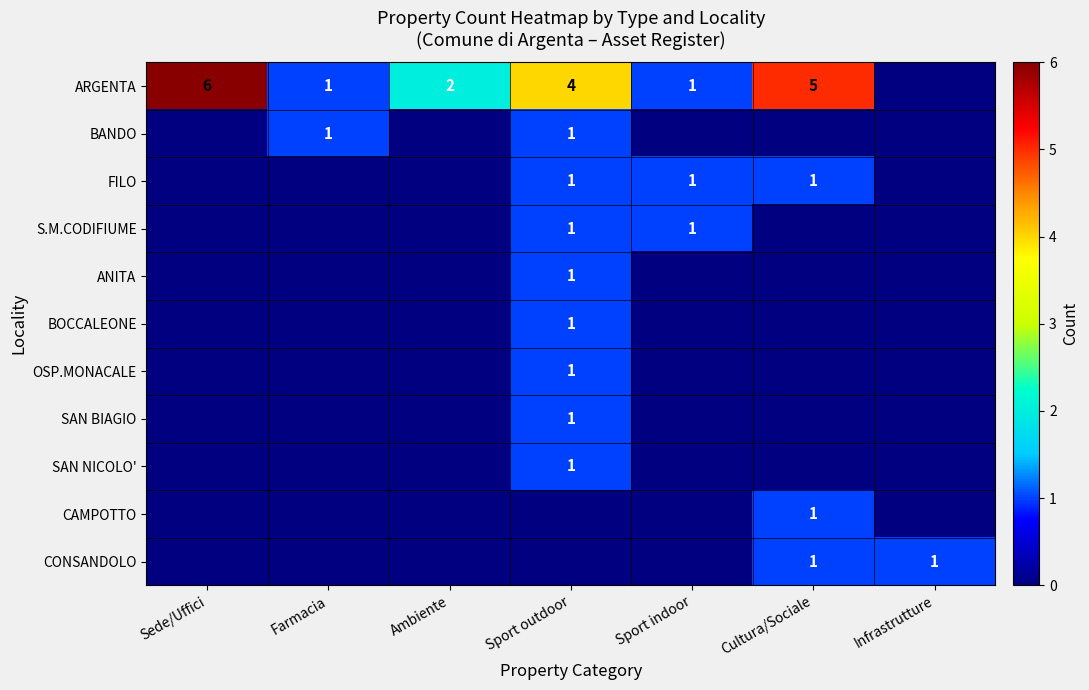

Between Sport outdoor and Cultura/Sociale, which is larger?

Cultura/Sociale